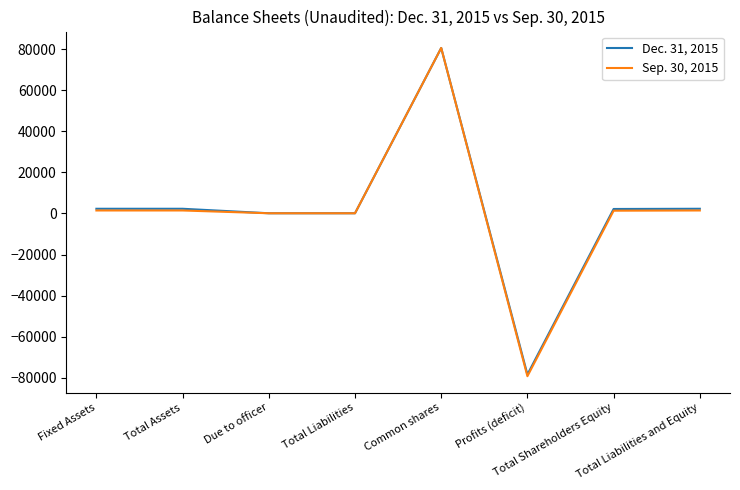

What is the approximate value of Sep. 30, 2015 at Fixed Assets?

1464